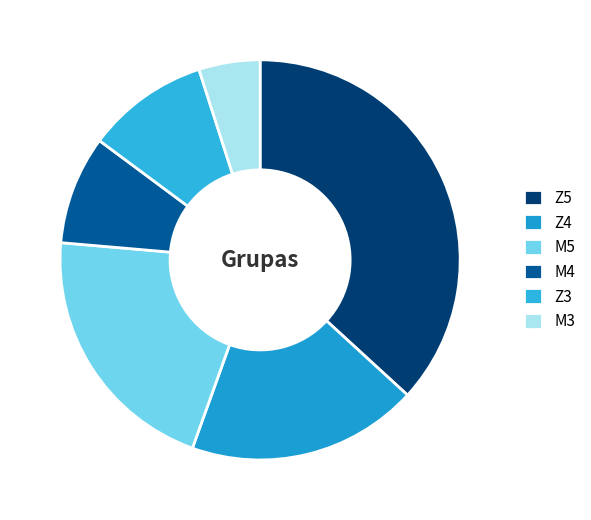

How many slices are in this pie chart?

6